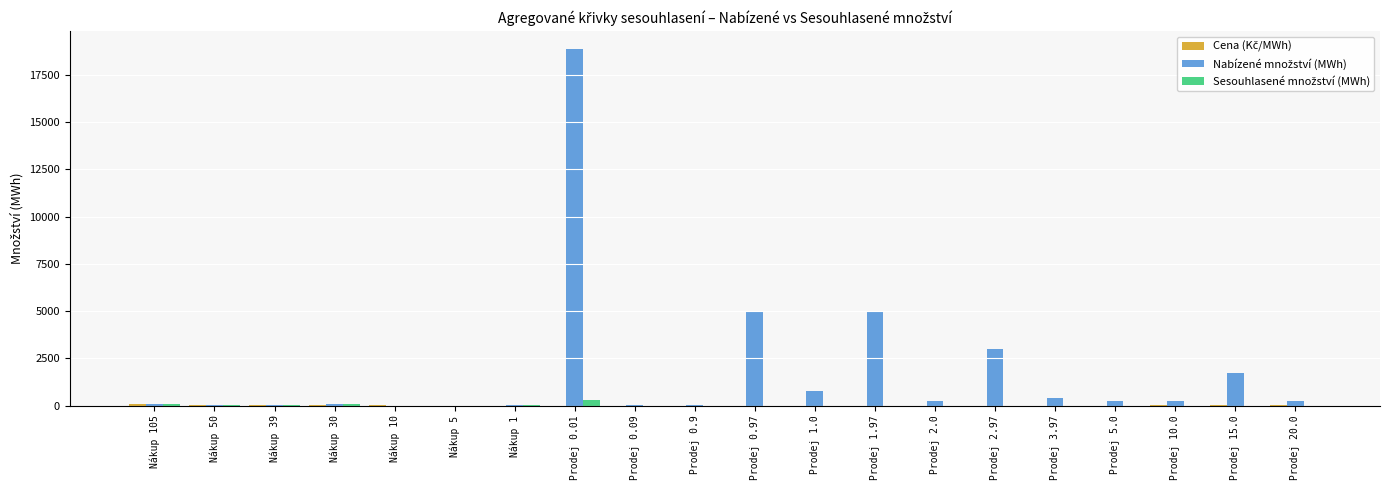

Which label corresponds to the largest value in the chart?

Prodej 0.01